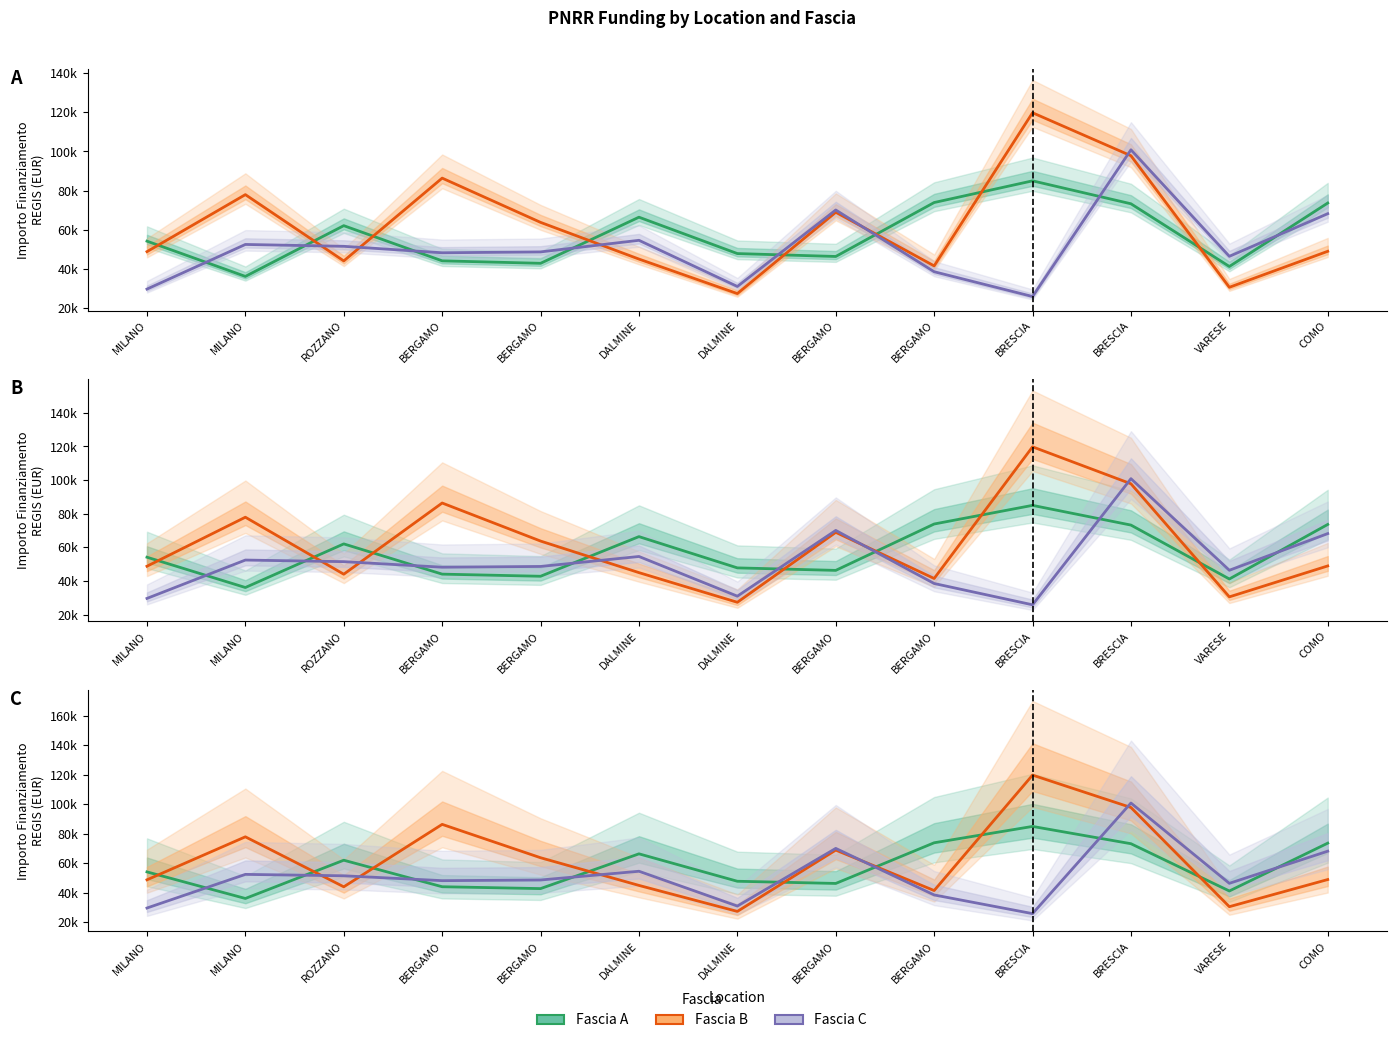

At how many categories does at least one series exceed 39326?

13